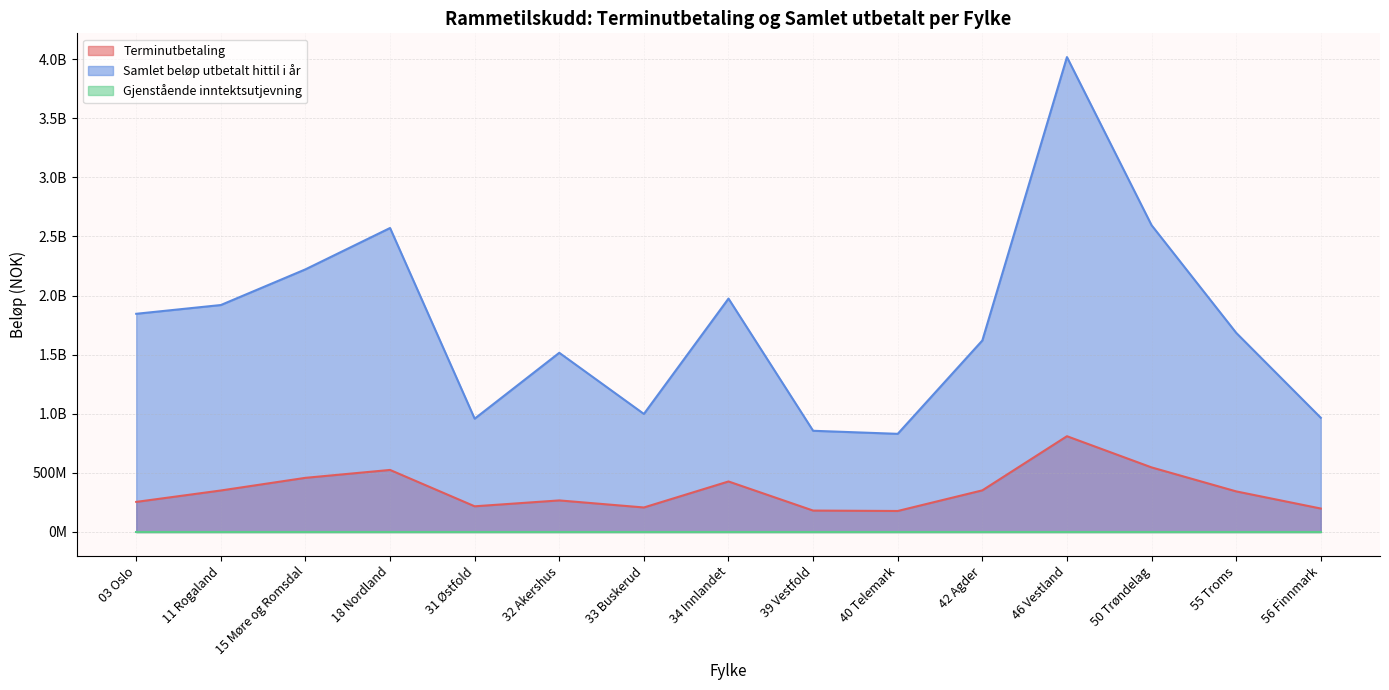

True or false: Samlet beløp utbetalt hittil i år and Terminutbetaling cross at least once.

False